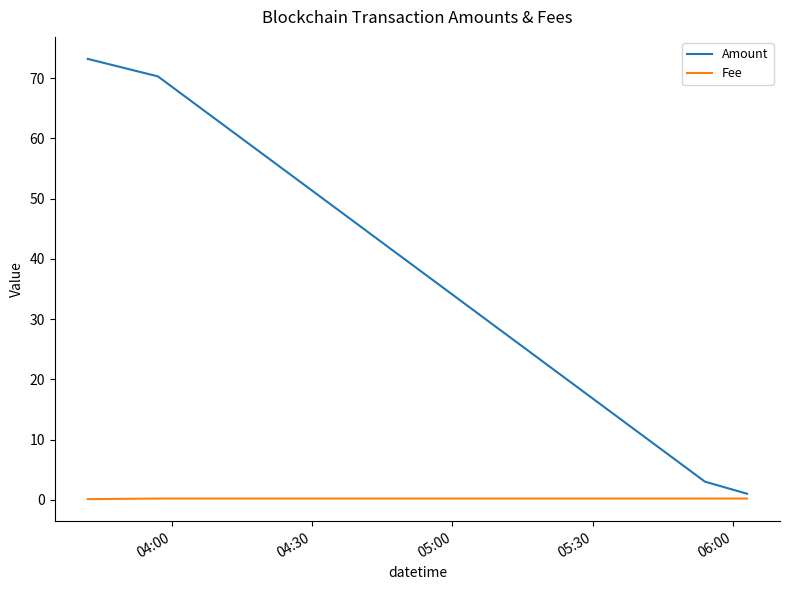

True or false: Amount and Fee cross at least once.

False